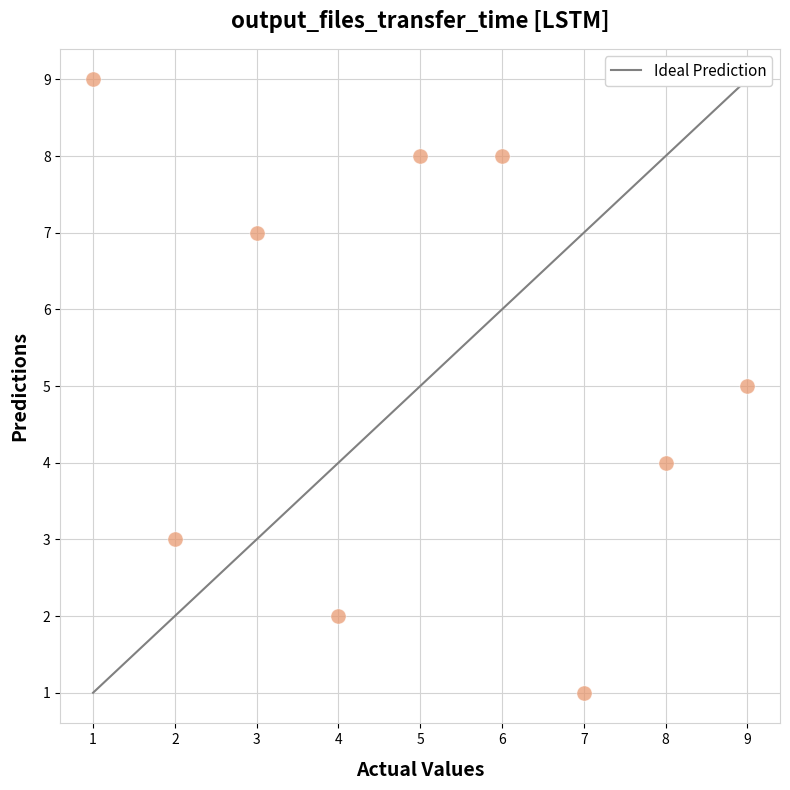

What is the range of X values (max minus min)?

8